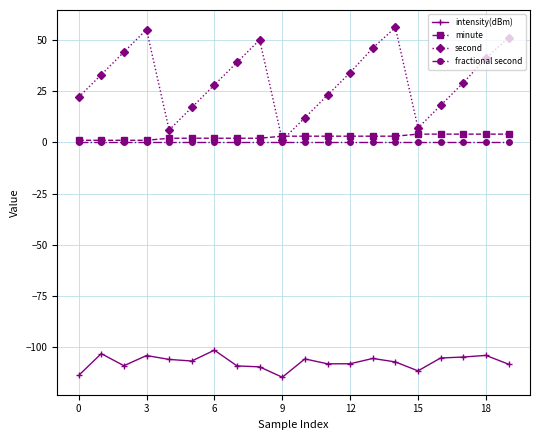

Which series has the largest total across all categories?

second